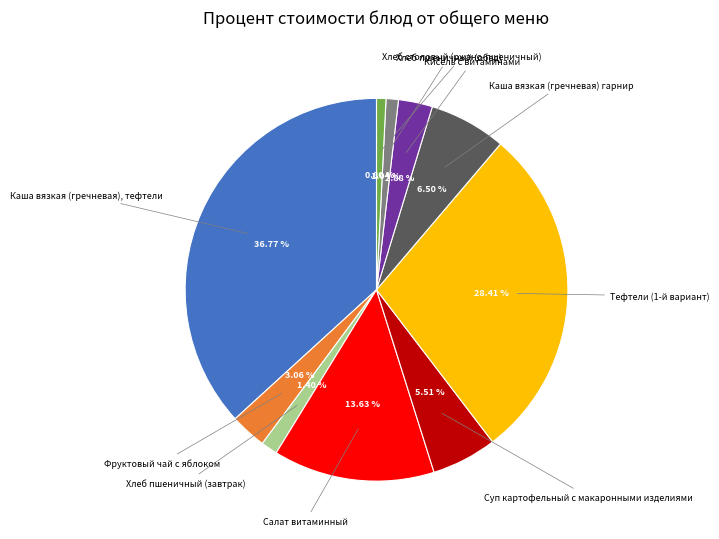

Rank the categories by value from highest to lowest.

Каша вязкая (гречневая), тефтели, Тефтели (1-й вариант), Салат витаминный, Каша вязкая (гречневая) гарнир, Суп картофельный с макаронными изделиями, Фруктовый чай с яблоком, Кисель с витаминами, Хлеб пшеничный (завтрак), Хлеб пшеничный (обед), Хлеб столовый (ржано-пшеничный)